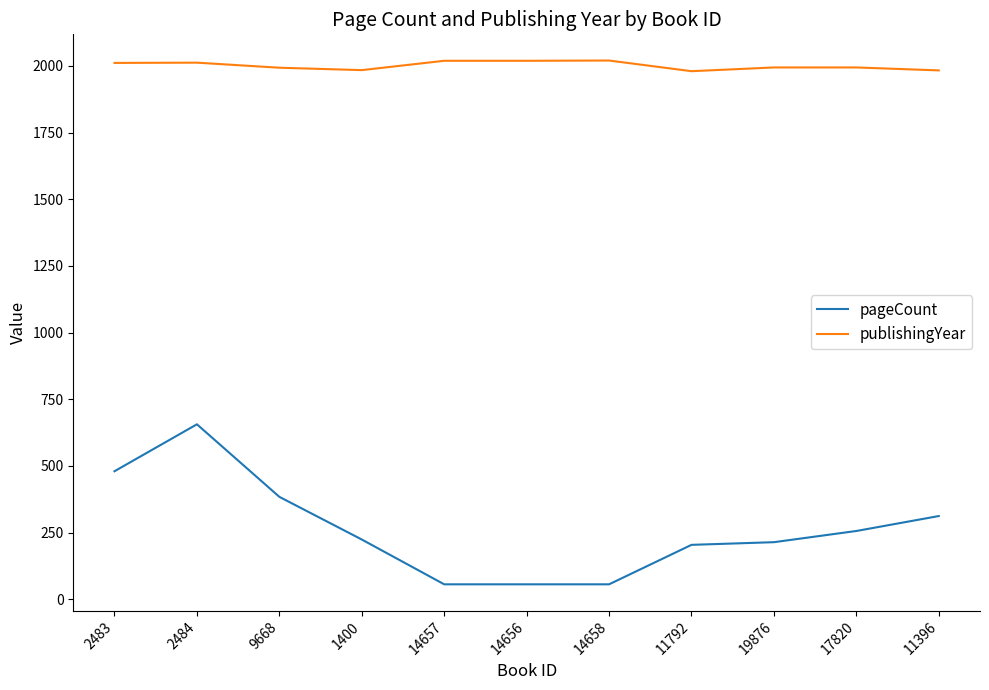

True or false: pageCount and publishingYear intersect in this chart.

False